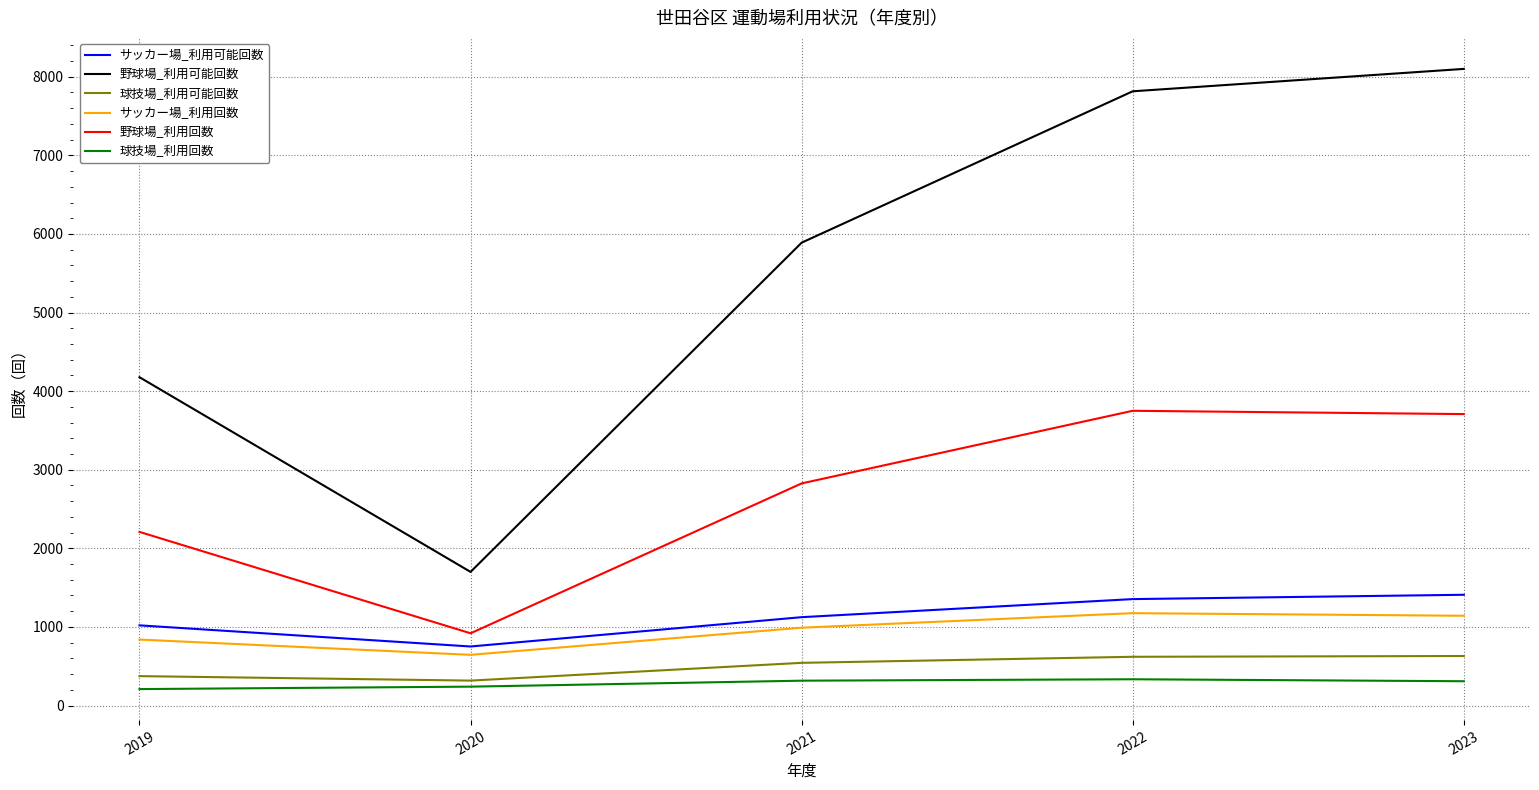

Which label corresponds to the largest value in the chart?

2023